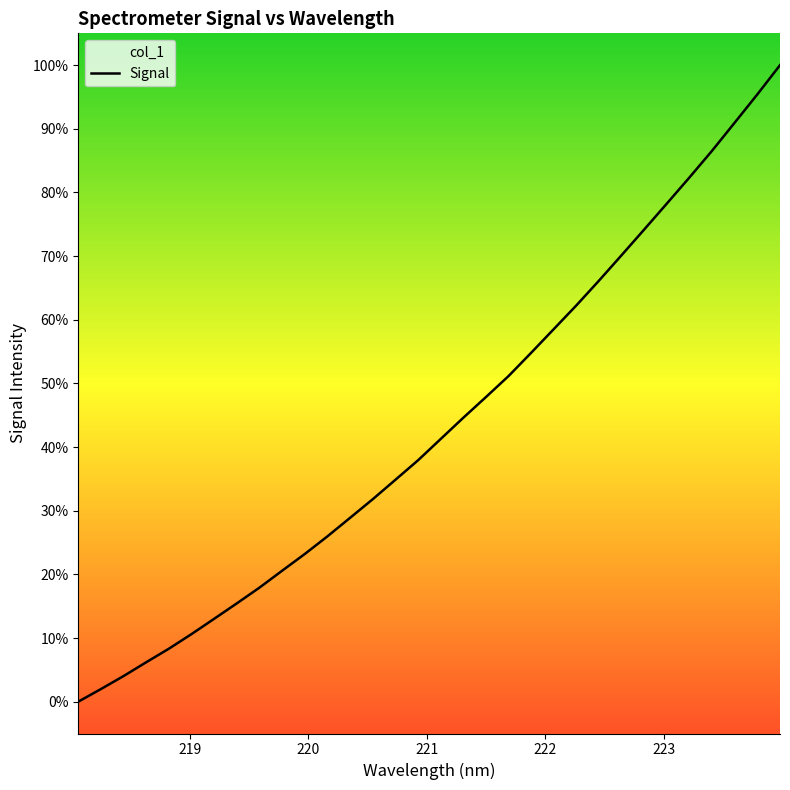

How many values are above zero?

31